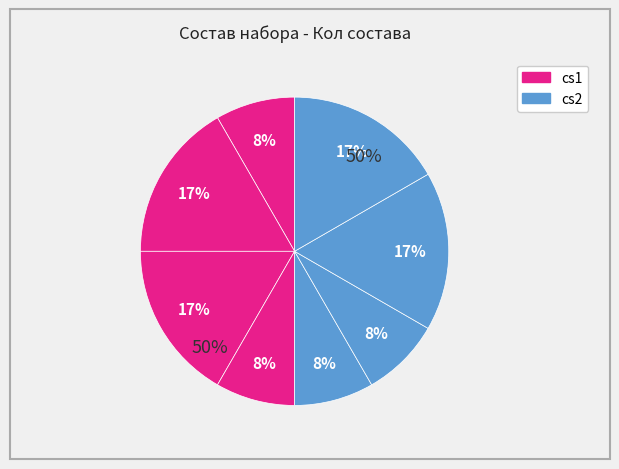

To the nearest percent, what is the average slice percentage?

12%